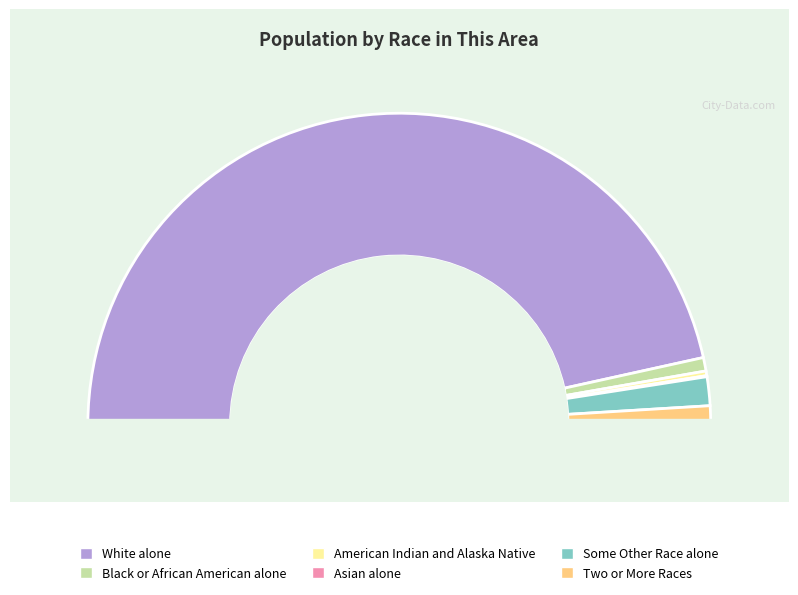

What is the ratio of the value at Some Other Race alone to the value at Asian alone?

27.8